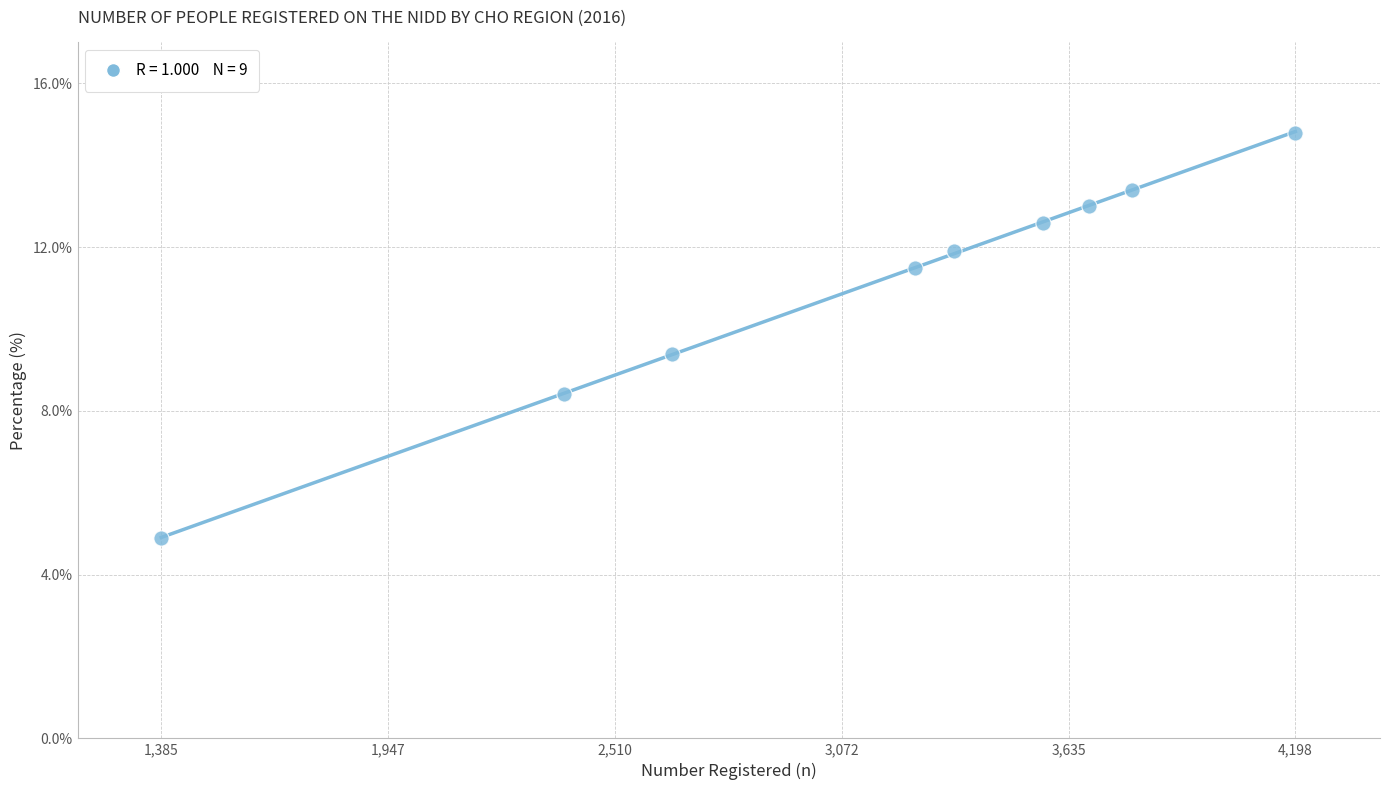

What is the range of Y values (max minus min)?

9.9